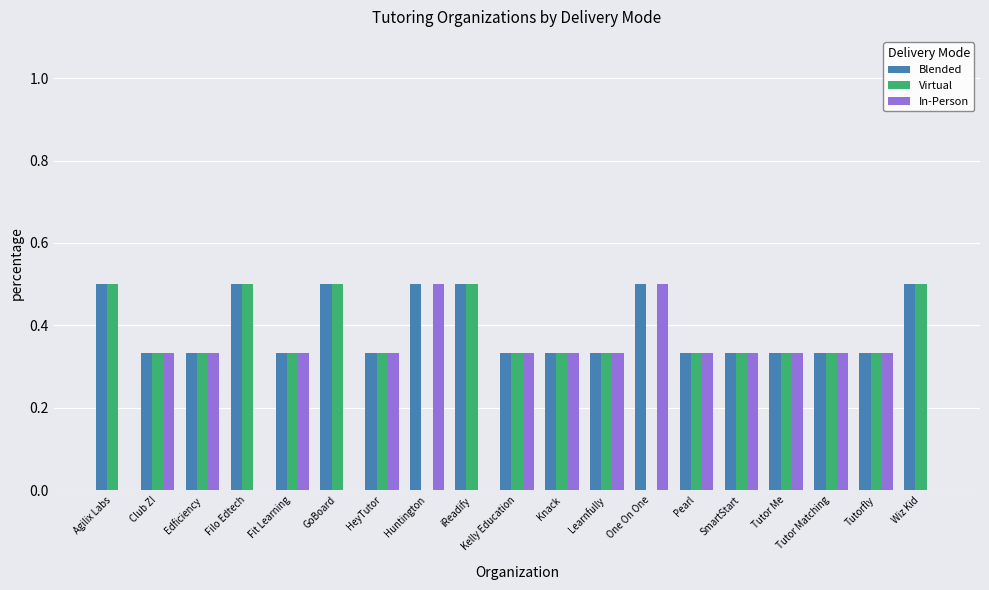

Are the bars horizontal?

No